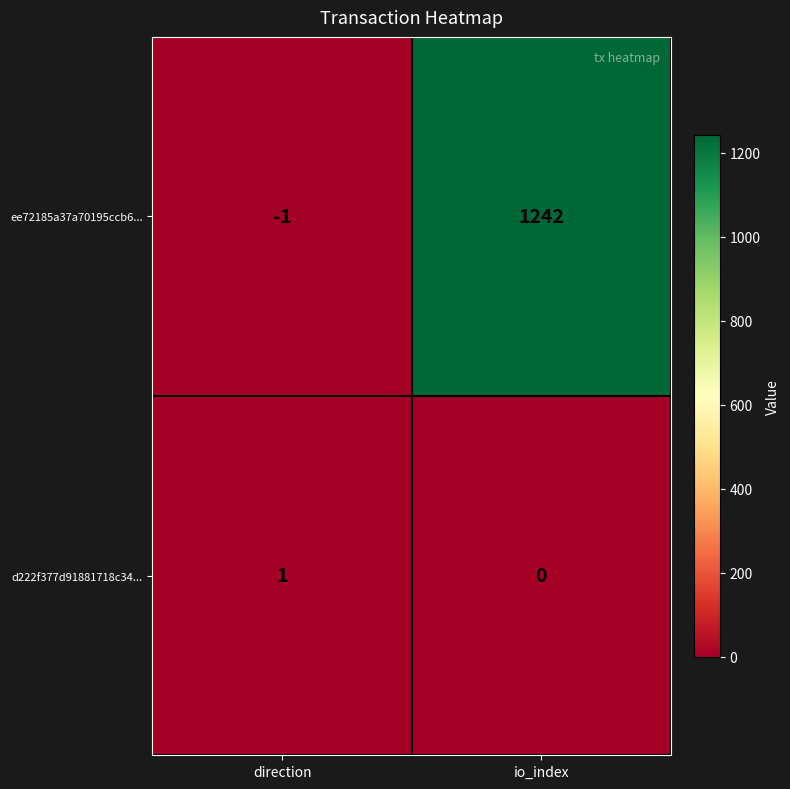

At which category is the sum across all series the highest?

io_index